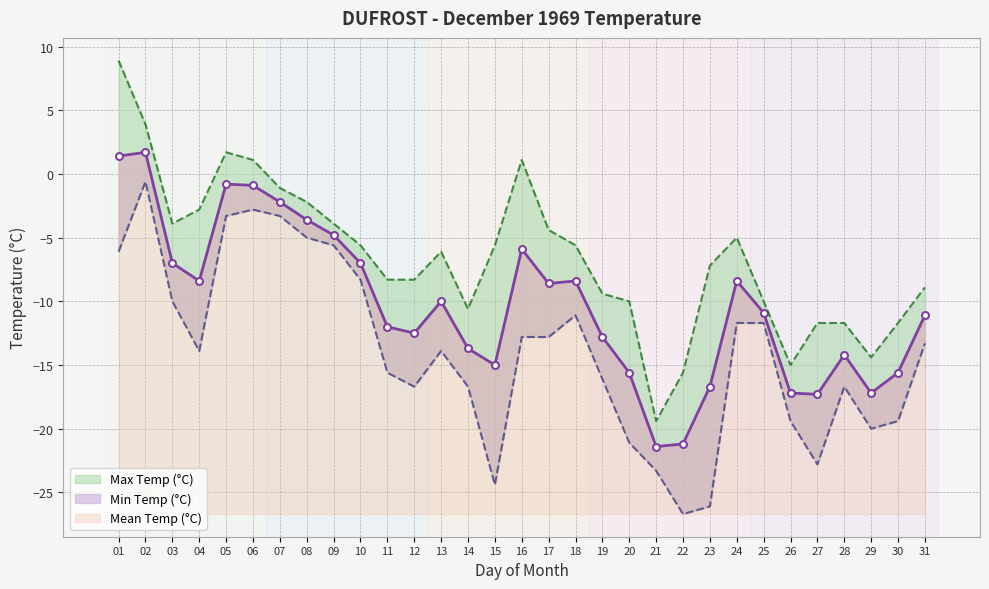

Is it true that Mean Temp (°C) equals -12.8 at 19?

True